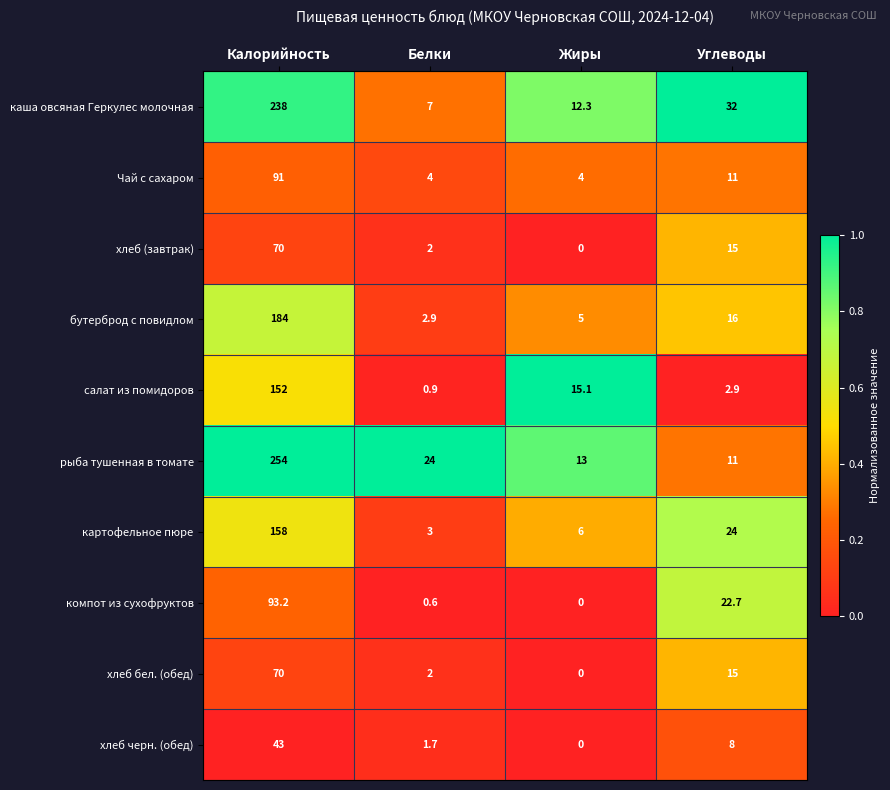

What is the total value across all series at Калорийность?

1353.2